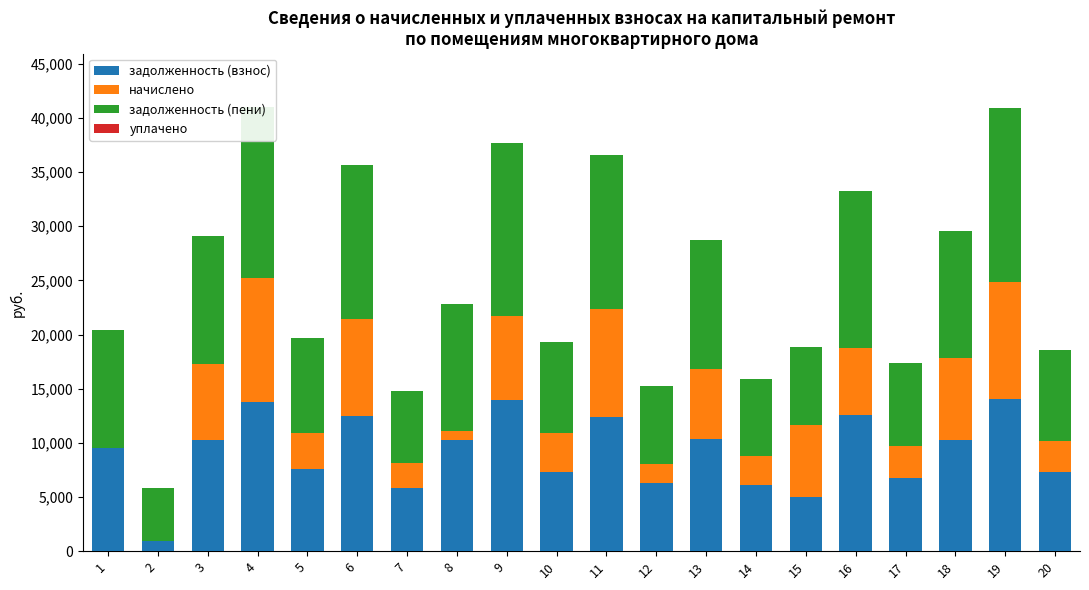

Rank the series by their maximum value, from highest to lowest.

задолженность (пени), задолженность (взнос), начислено, уплачено